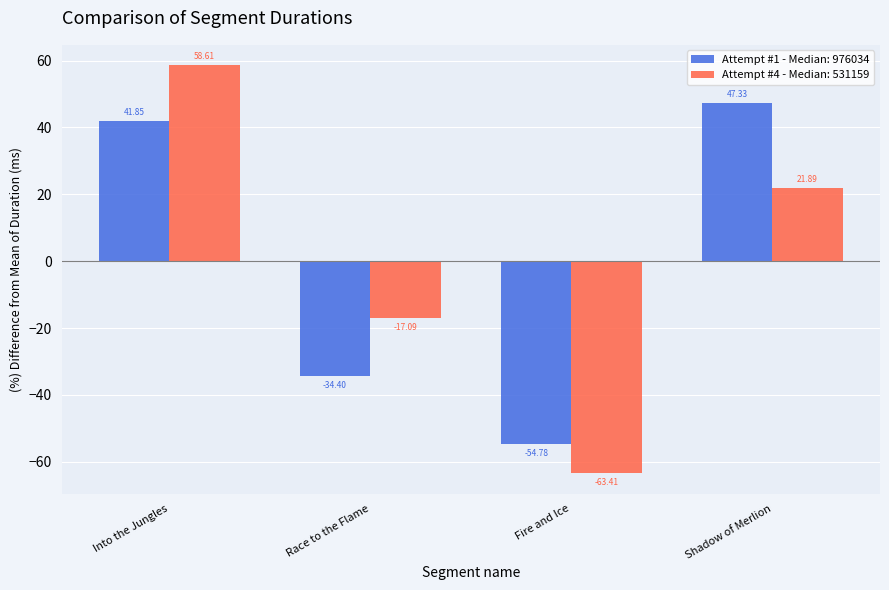

What is the spread (max minus min) of values at Race to the Flame?

17.3